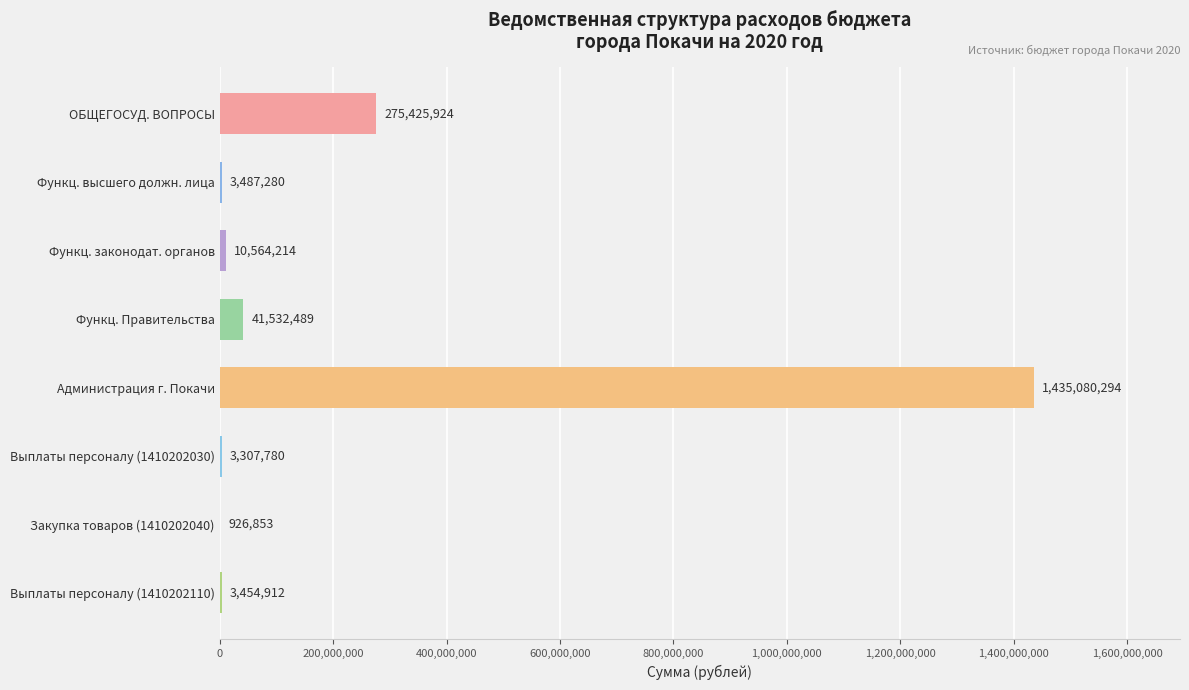

The chart shows a value of 3487280.0 at Функц. высшего должн. лица. True or false?

True